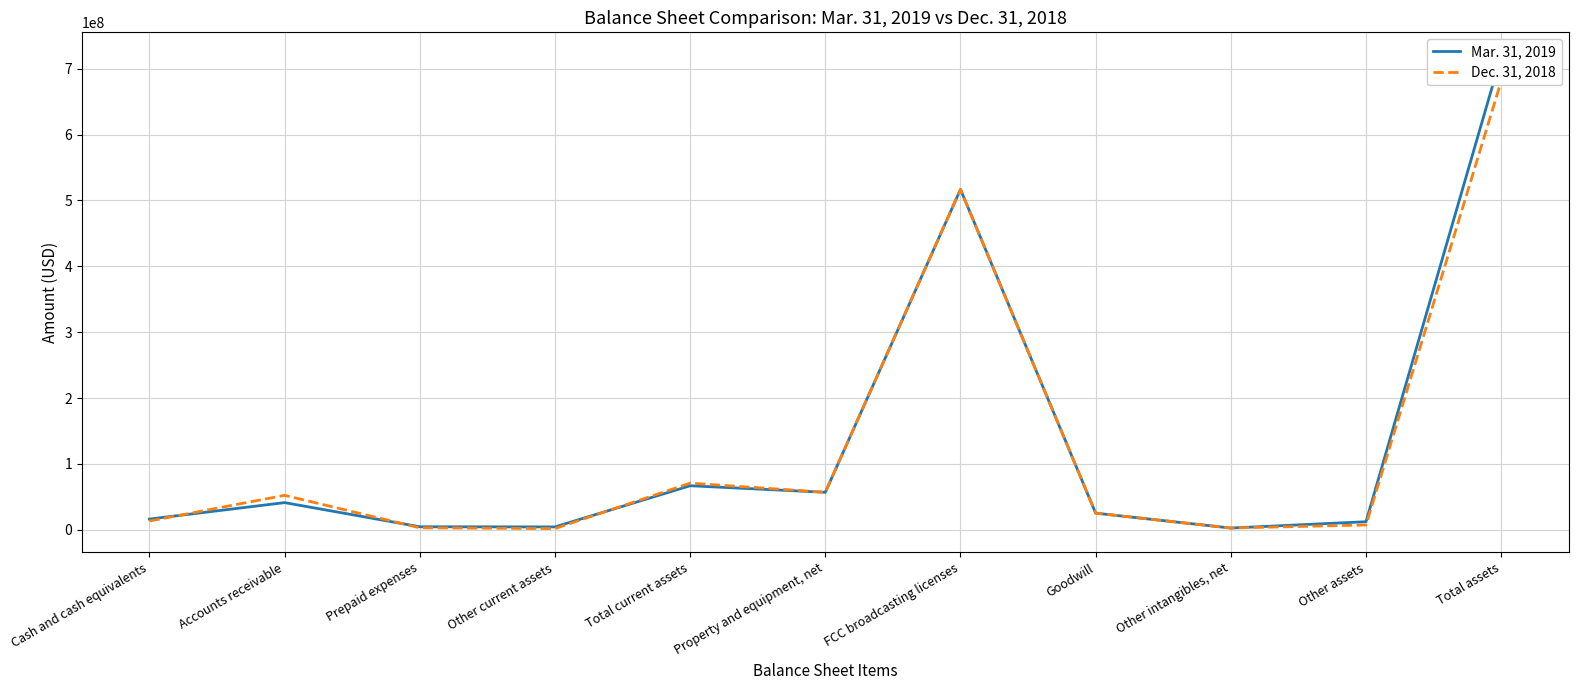

Which series ends up on top after the final intersection of Mar. 31, 2019 and Dec. 31, 2018?

Mar. 31, 2019